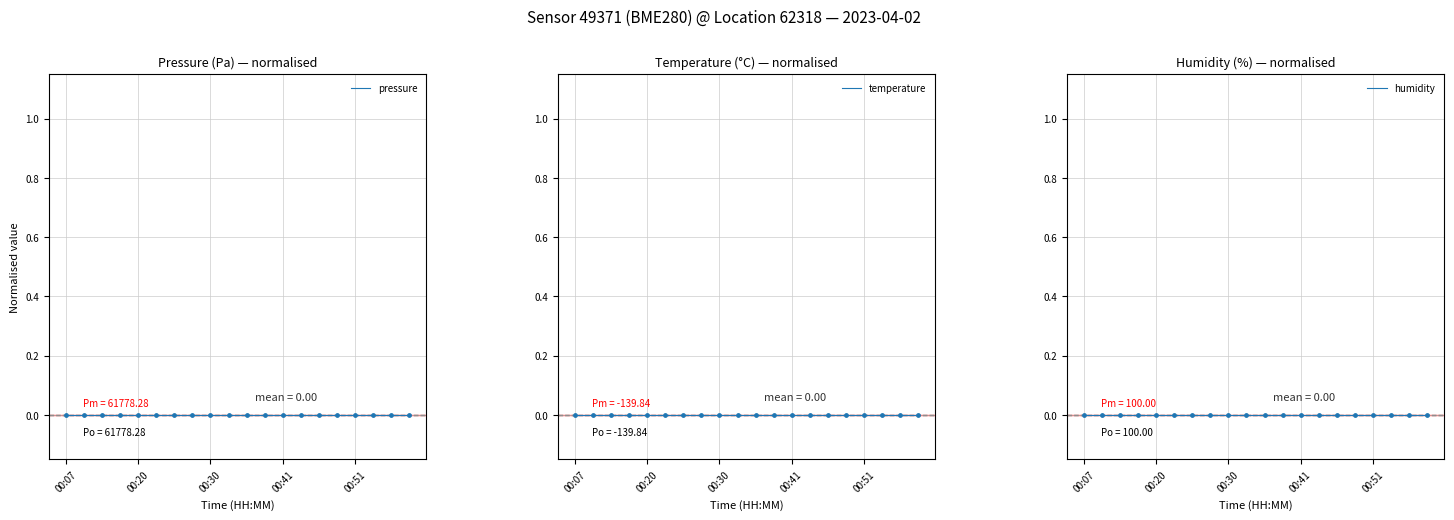

At how many categories does at least one series exceed 5358?

20